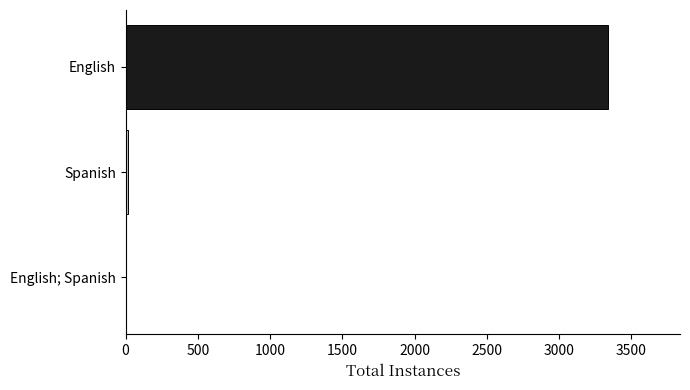

What is the greatest value displayed?

3336